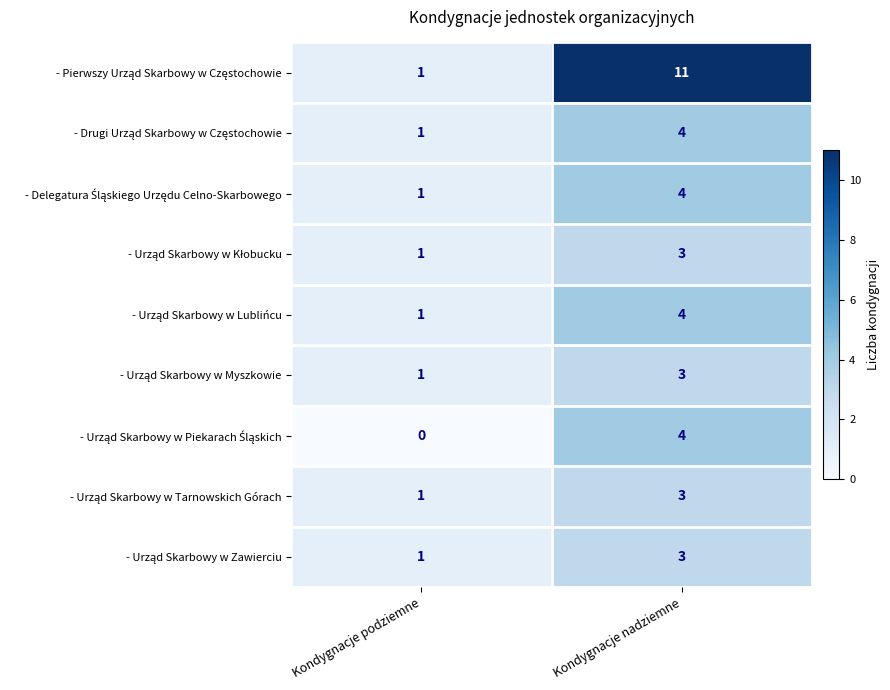

What is the difference between the highest and lowest values at Kondygnacje nadziemne?

8